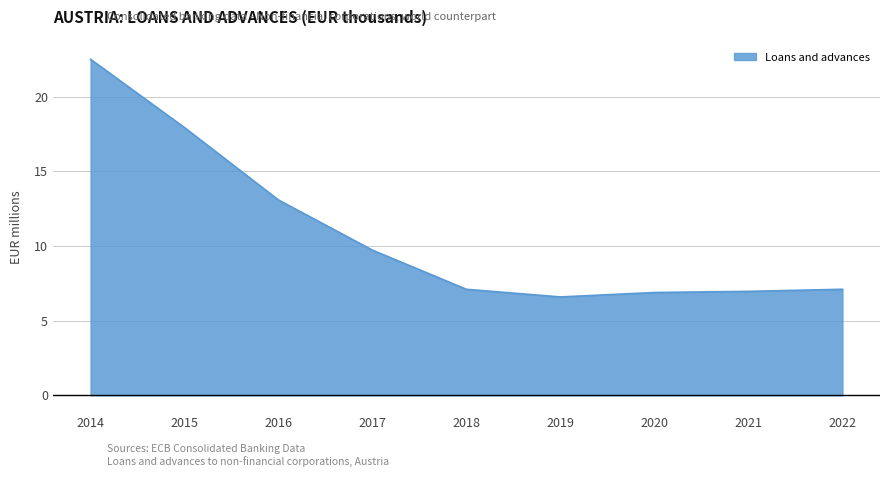

Count the number of data series in this chart.

1